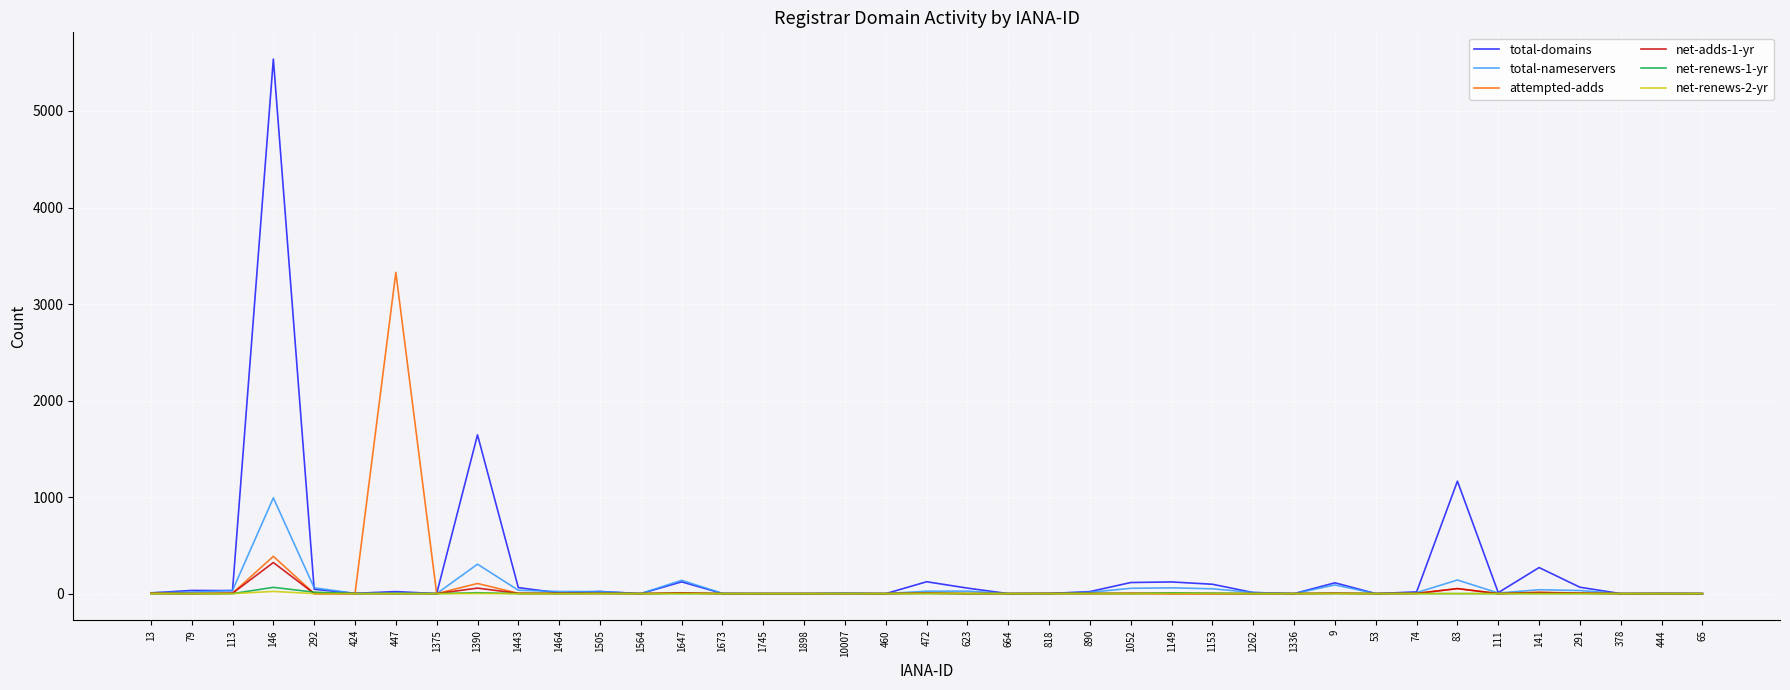

The net-renews-2-yr series shows 0 at 113. True or false?

True